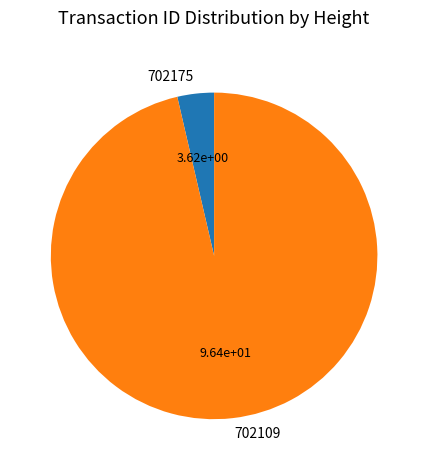

Is the sum of 702109 and 702175 greater than half?

Yes